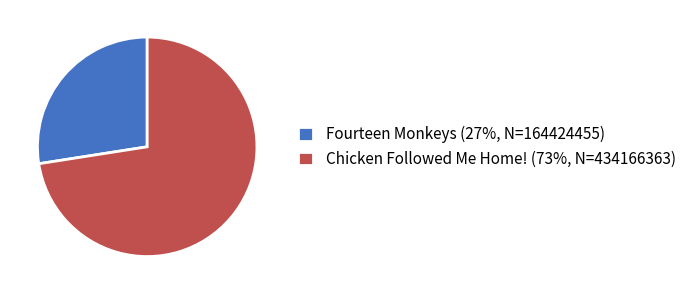

Rank the categories by value from lowest to highest.

Fourteen Monkeys, Chicken Followed Me Home!